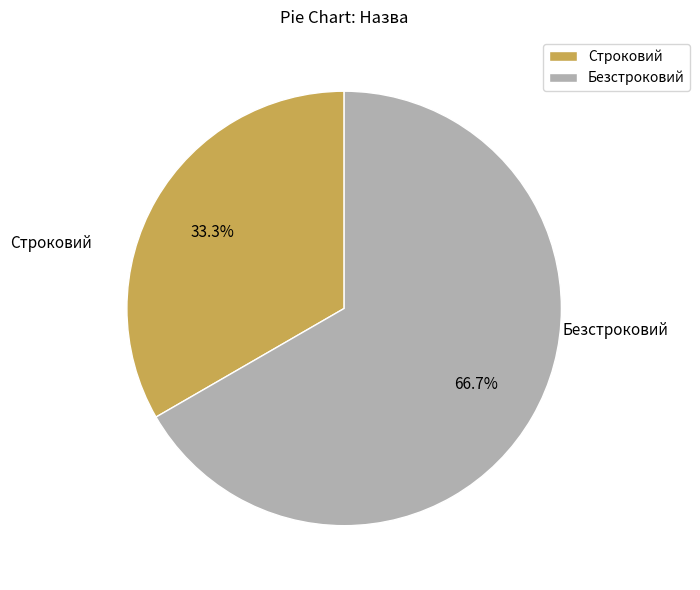

What percentage is the Строковий slice, to the nearest percent?

33%